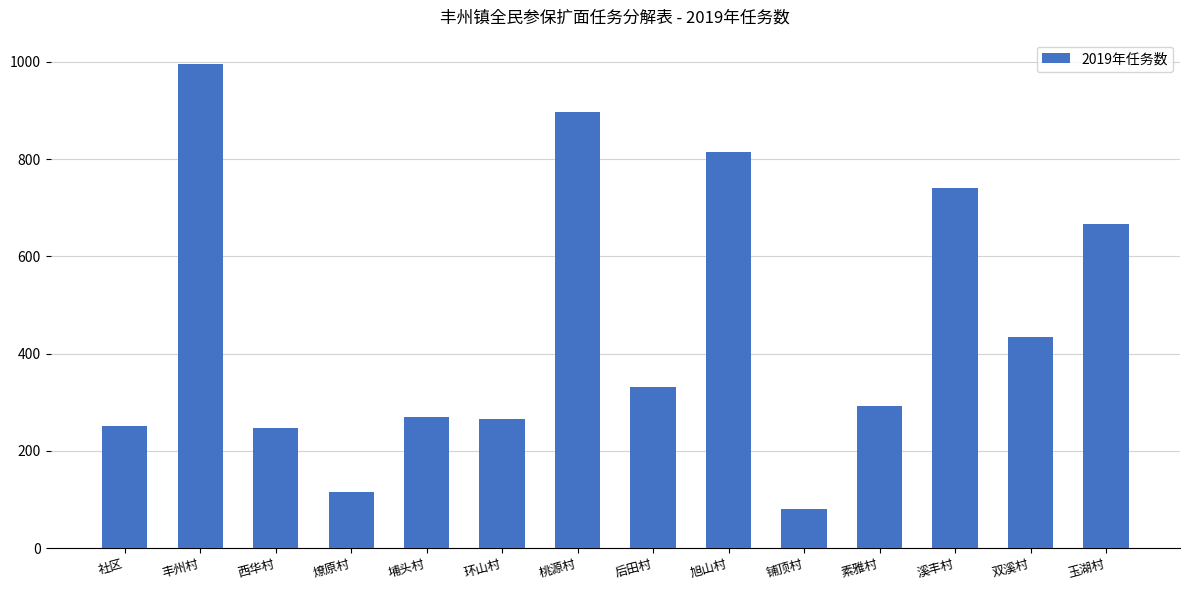

Approximately how many times larger is the value at 玉湖村 compared to 埔头村?

2.5